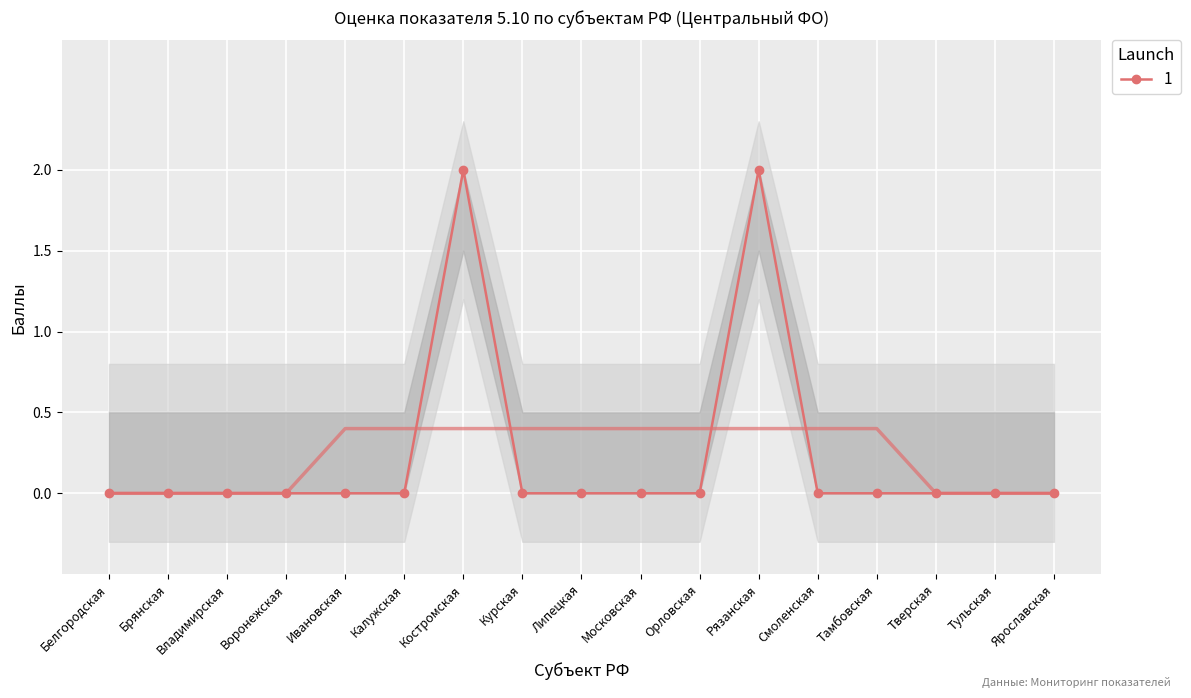

At how many categories does at least one series exceed 1?

2